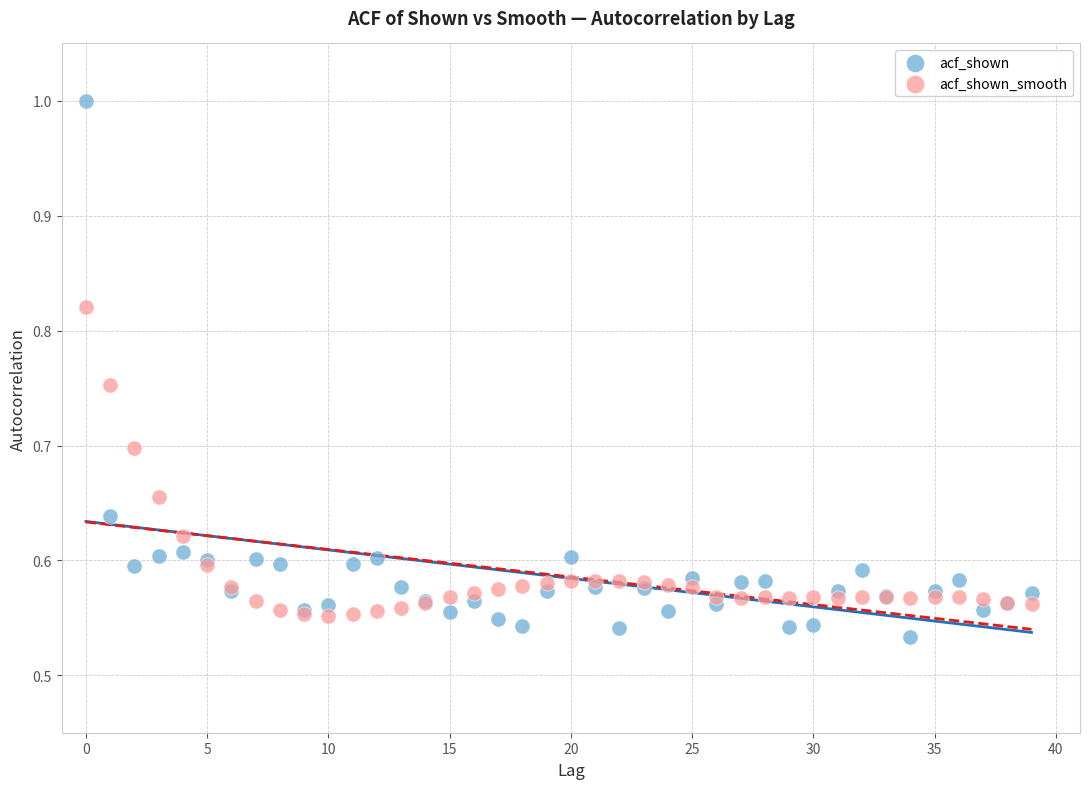

Which series has the largest Y range (max minus min)?

acf_shown